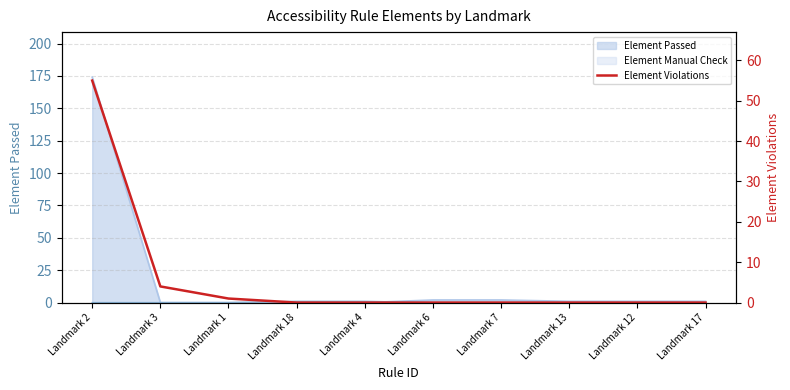

Reading right to left, extract all data points from this chart.

Landmark 17=0	Landmark 12=0	Landmark 13=0	Landmark 7=0	Landmark 6=0	Landmark 4=0	Landmark 18=0	Landmark 1=1	Landmark 3=4	Landmark 2=55